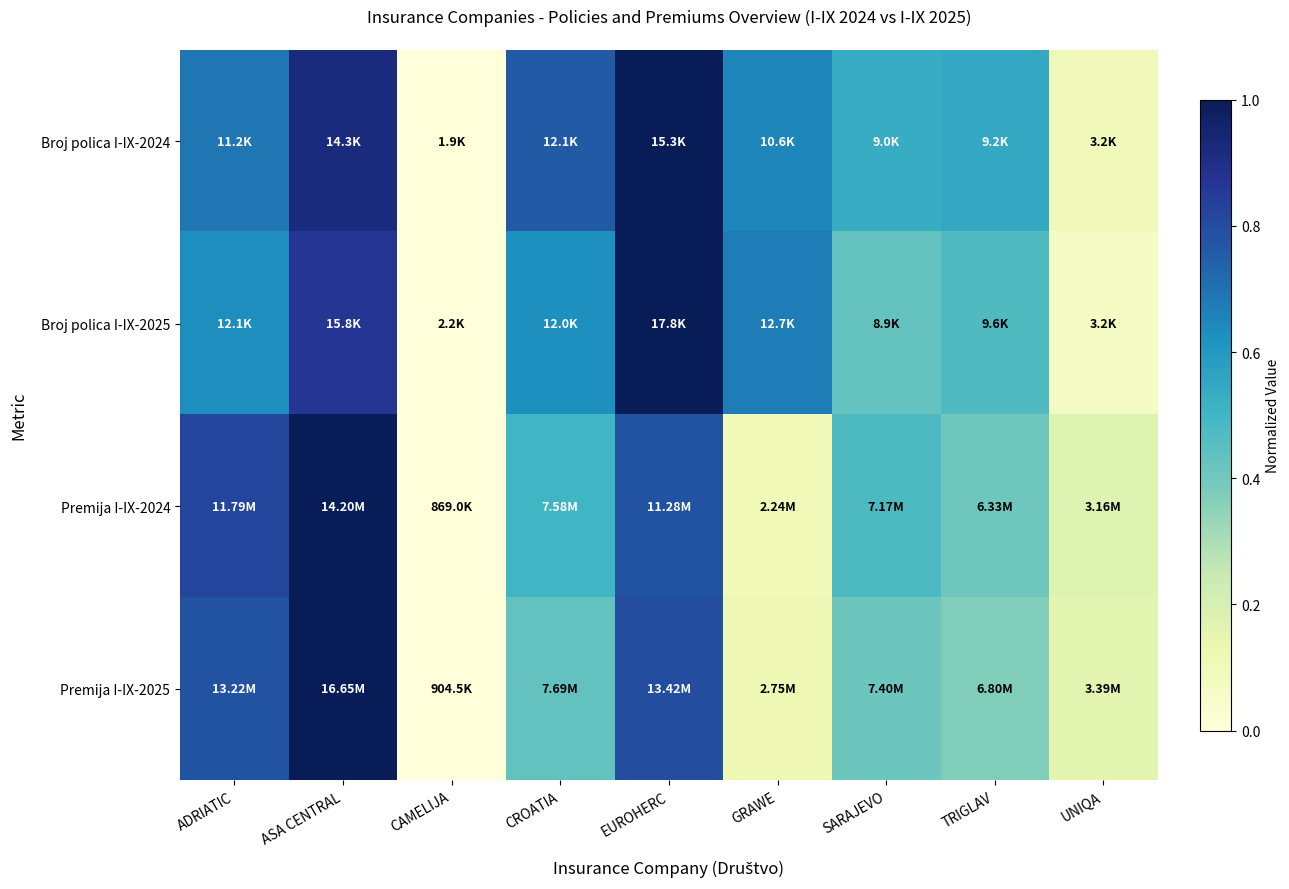

List the series in order of their peak value, lowest first.

Broj polica I-IX-2024, Broj polica I-IX-2025, Premija I-IX-2024, Premija I-IX-2025